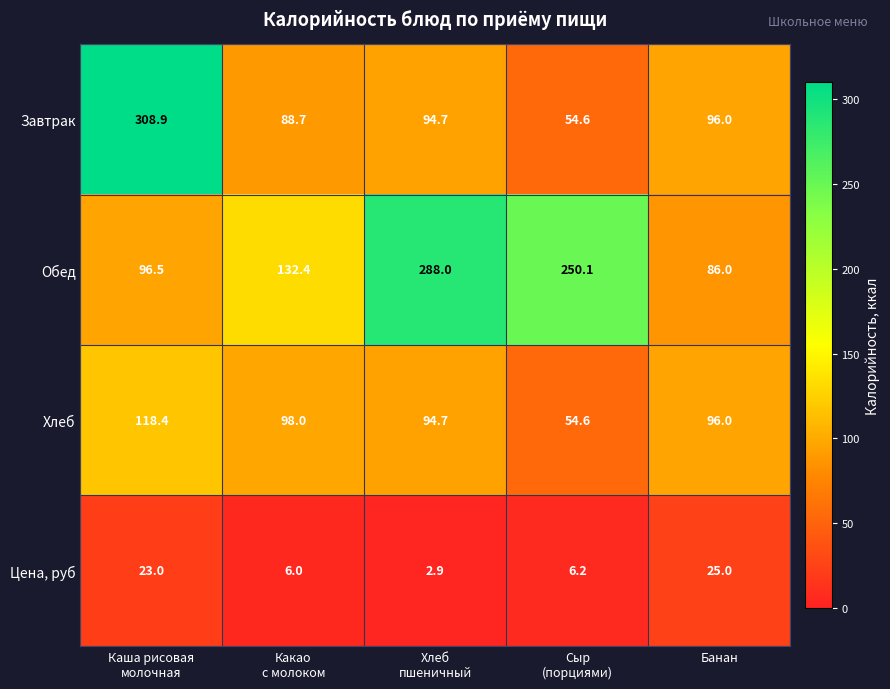

Which series has the widest spread of values?

Завтрак